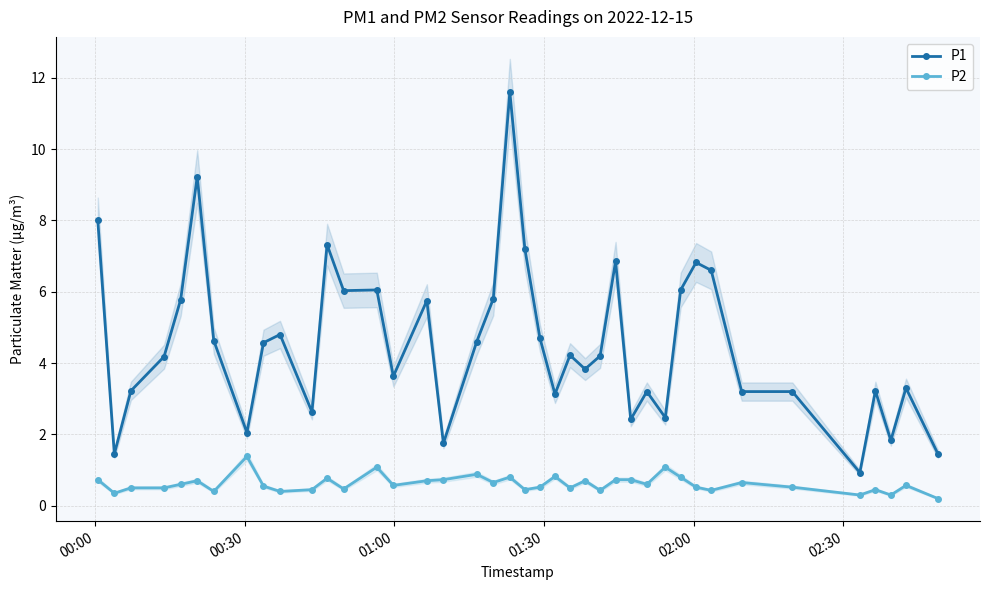

How many interior local valleys does the P2 series have?

13